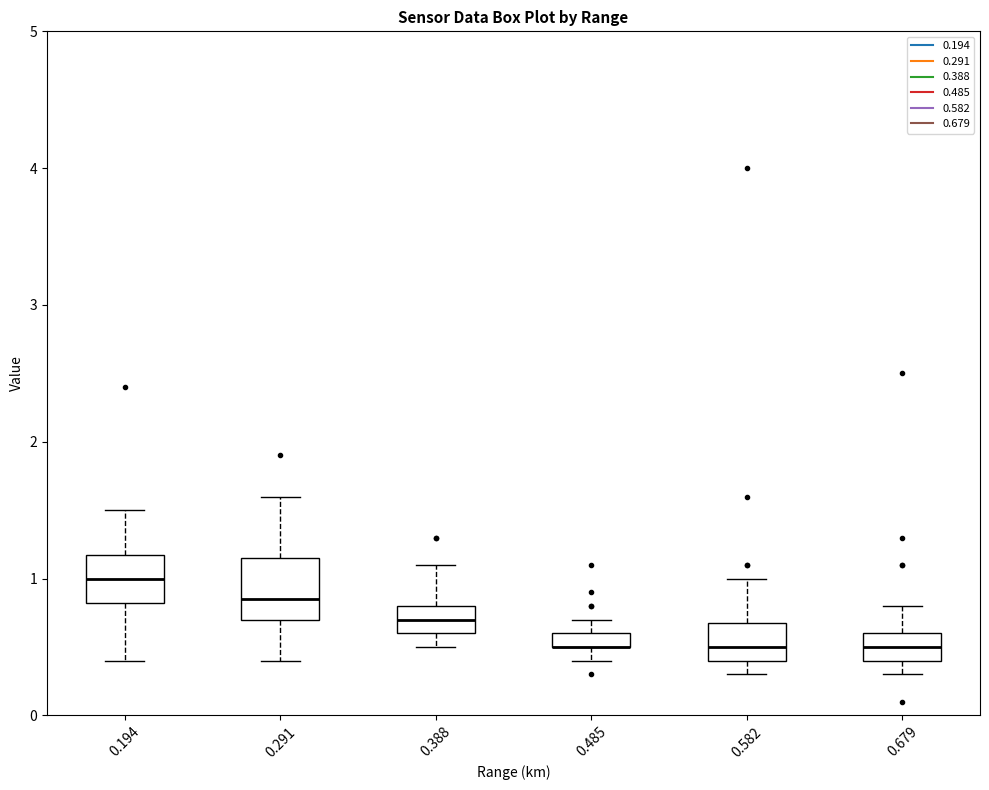

Where is the upper edge of the box at x = 0.485 on the y-axis? The values are not printed on the chart, so give them approximately, as read against the axis.

0.6